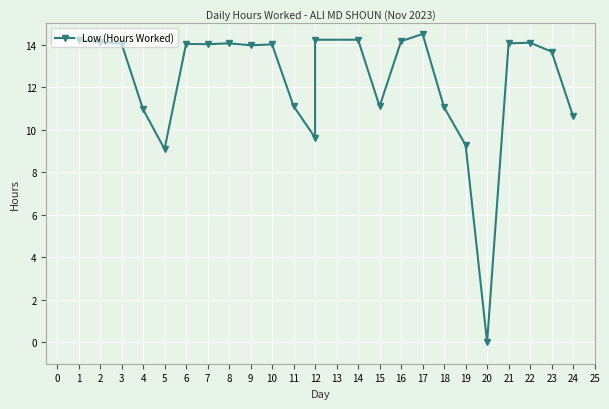

What is the difference between the maximum and minimum values?

14.5